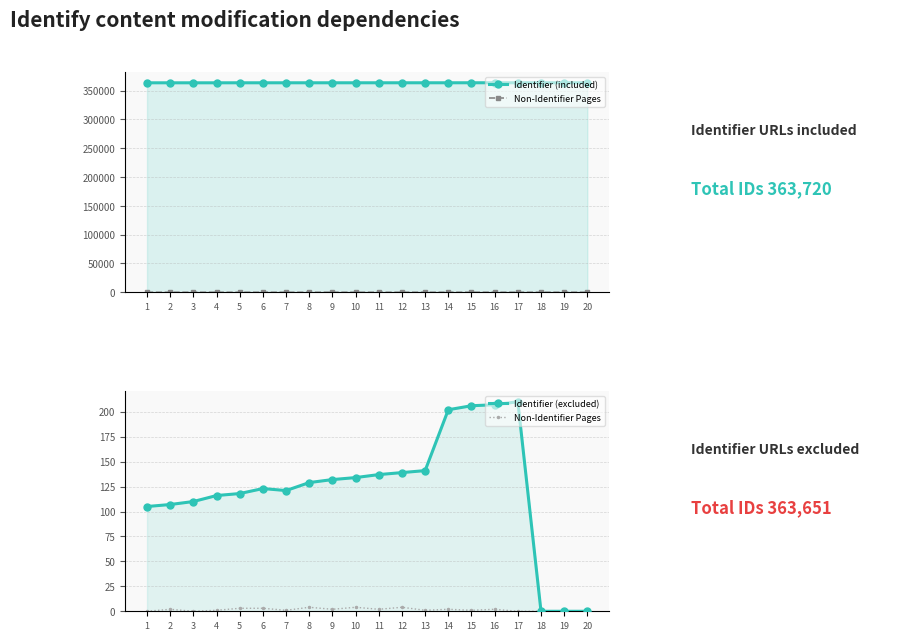

Which series has the largest total across all categories?

Identifier (included)